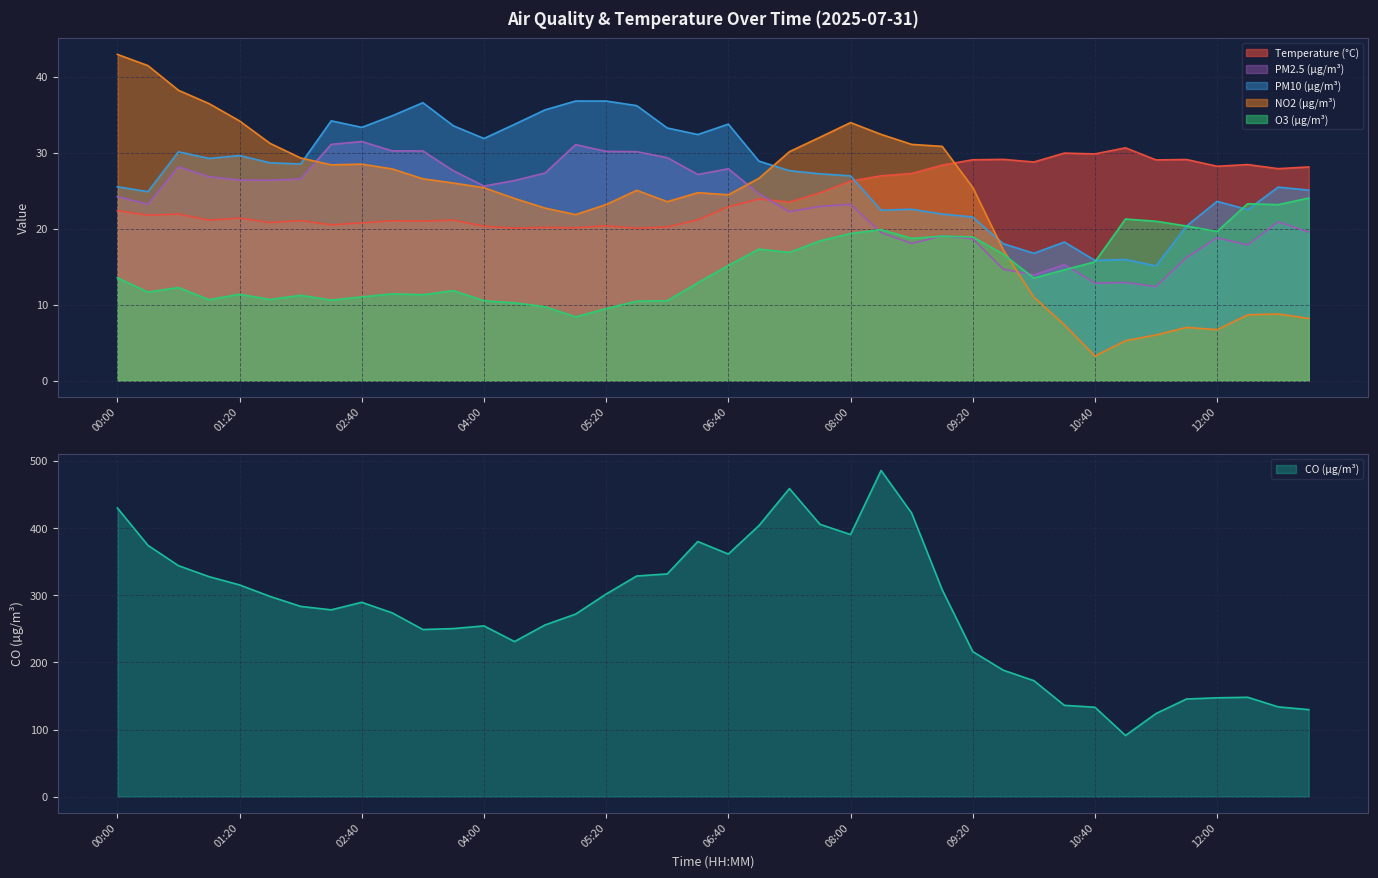

How many lines are shown in the chart?

6